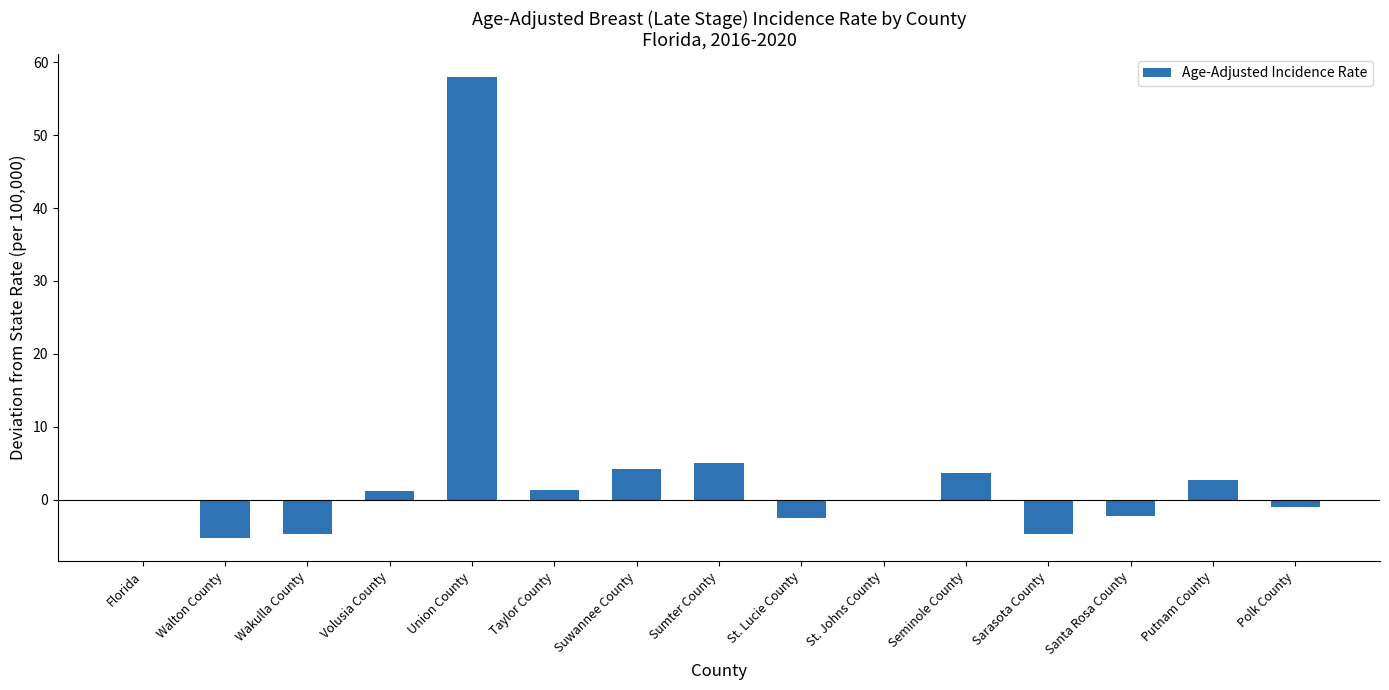

Which category has the highest value across all series?

Union County